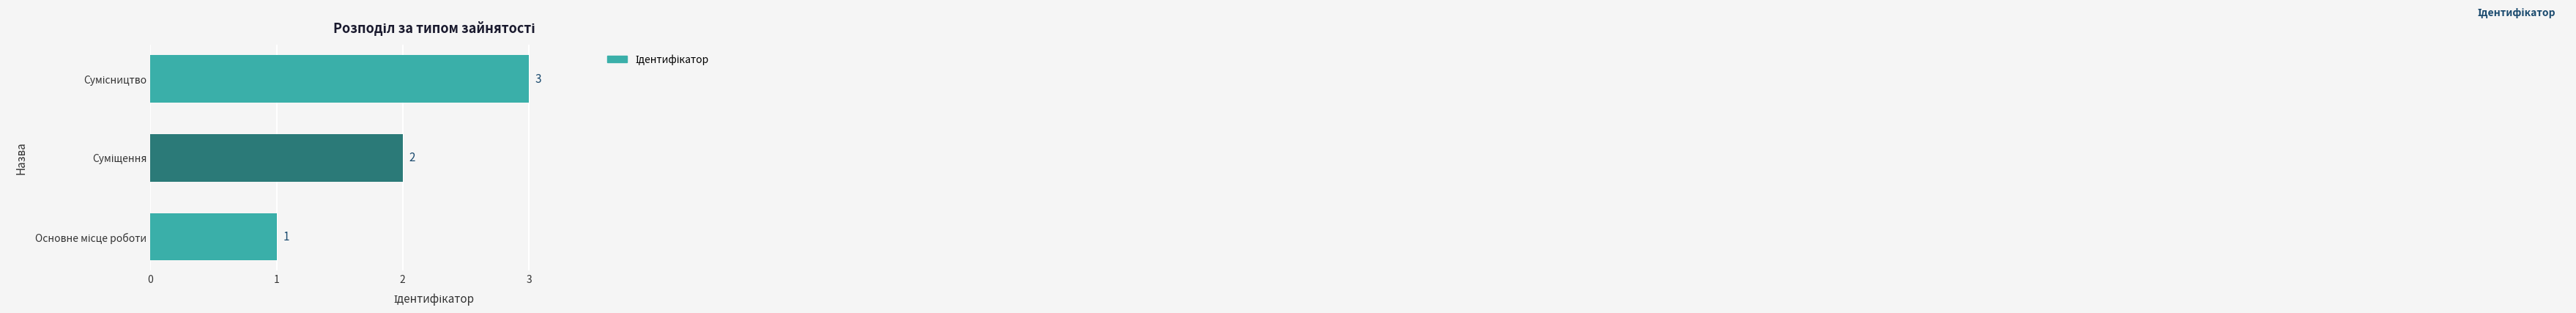

Count the values in the range 1 to 3.

3